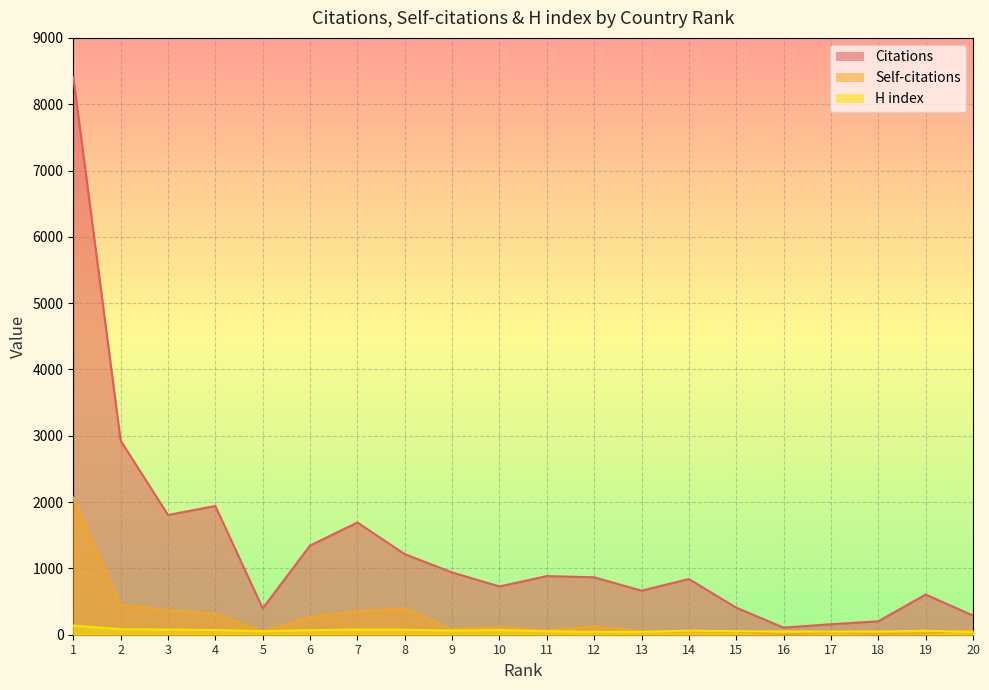

The value of Citations at 6 is 1345. True or false?

True